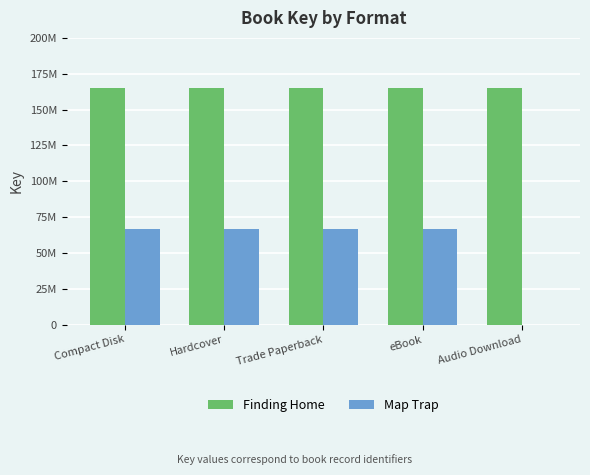

Are the bars grouped side by side (vs. stacked)?

Yes